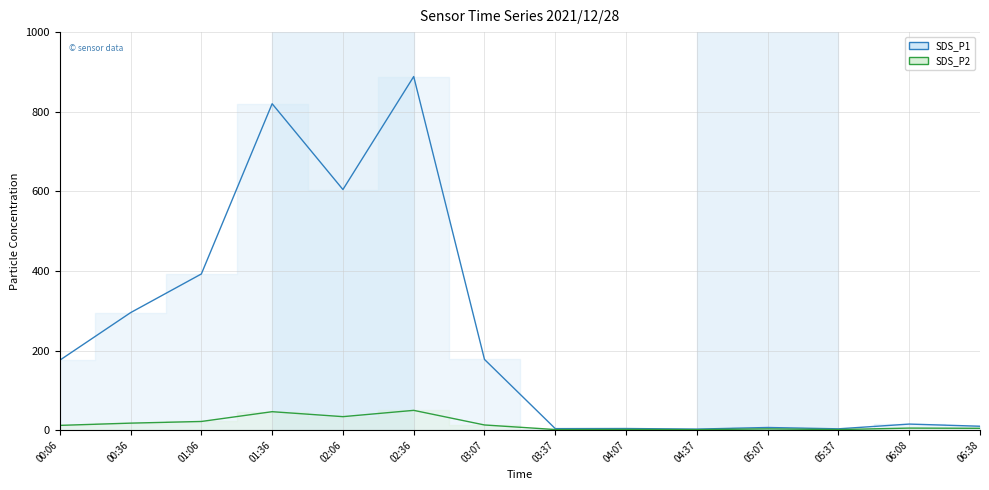

What is the difference between the maximum and second lowest values in the SDS_P1 series?

885.0